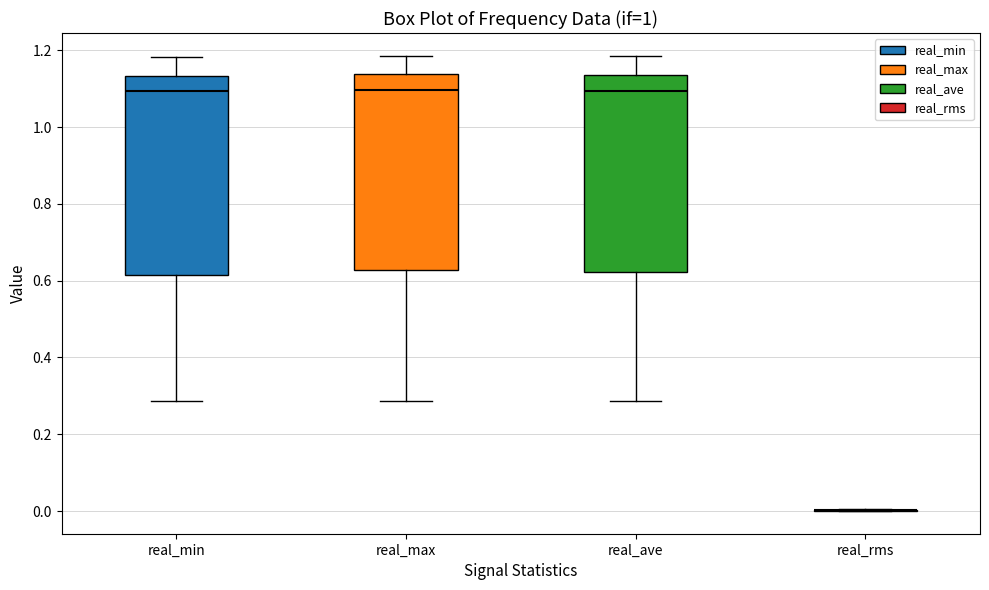

Reading left to right, transcribe this box plot: for each box, give where its median line is, the range the box spans, and where its two whiskers end, as read against the y-axis. The values are not printed on the chart, so give them approximately, as read against the axis.

real_min: median 1.10, box 0.62 to 1.14, whiskers 0.28 to 1.18
real_max: median 1.10, box 0.62 to 1.14, whiskers 0.28 to 1.18
real_ave: median 1.10, box 0.62 to 1.14, whiskers 0.28 to 1.18
real_rms: box collapsed to a line at 0.00, whiskers 0.00 to 0.00